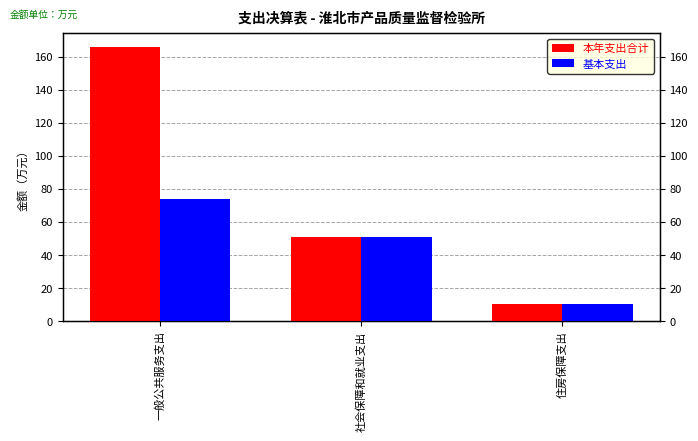

At how many categories does at least one series exceed 155?

1